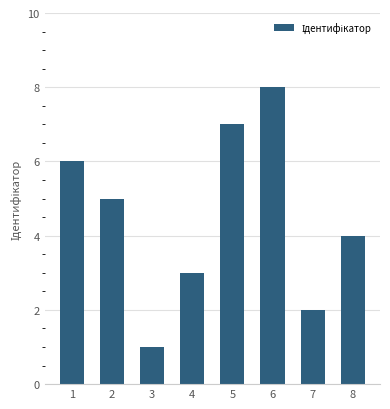

Which has a higher value, 8 or 2?

2